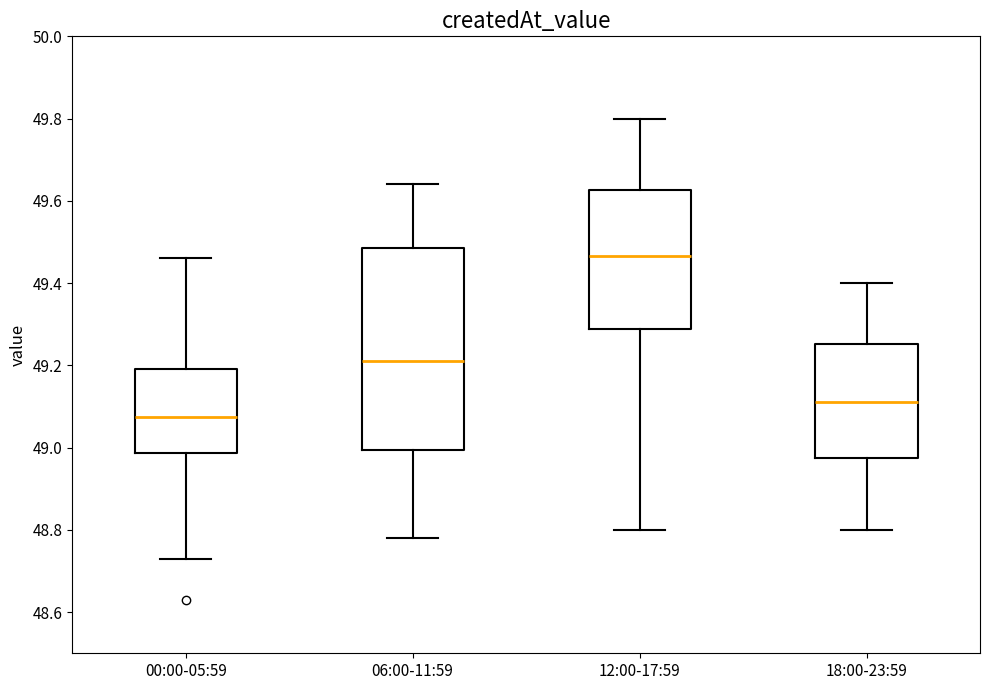

Where does the upper whisker of the box for 18:00-23:59 end on the y-axis? The values are not printed on the chart, so give them approximately, as read against the axis.

49.40